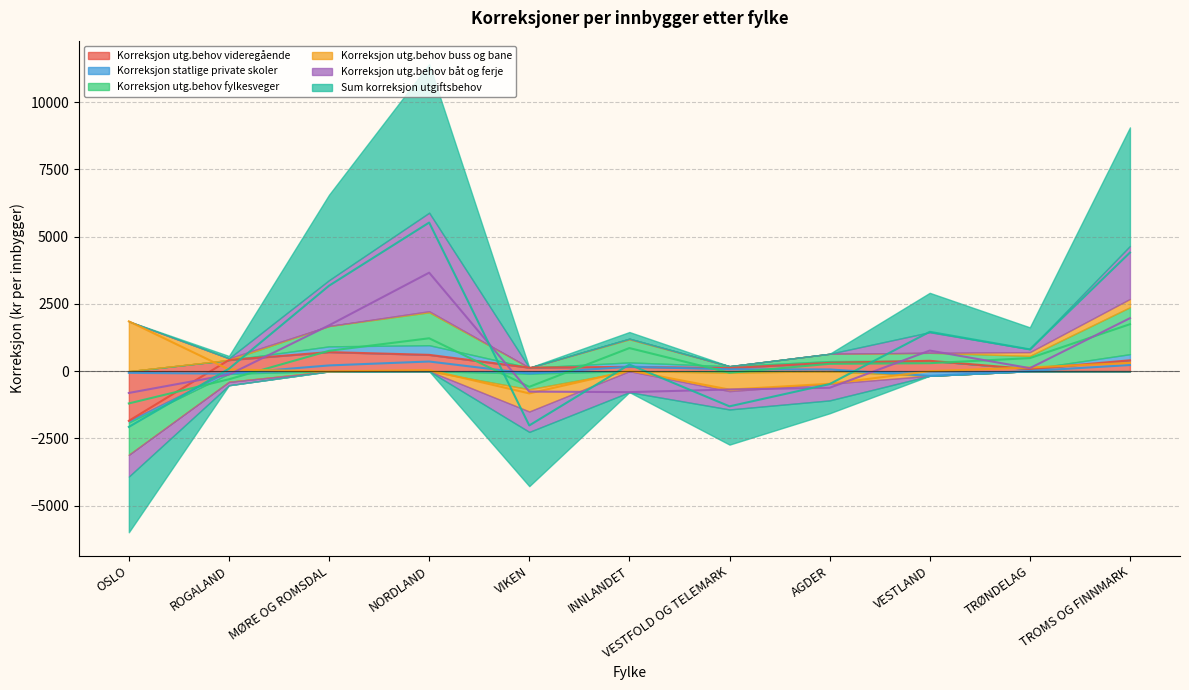

What value does the Korreksjon utg.behov buss og bane series have at INNLANDET?

24.5